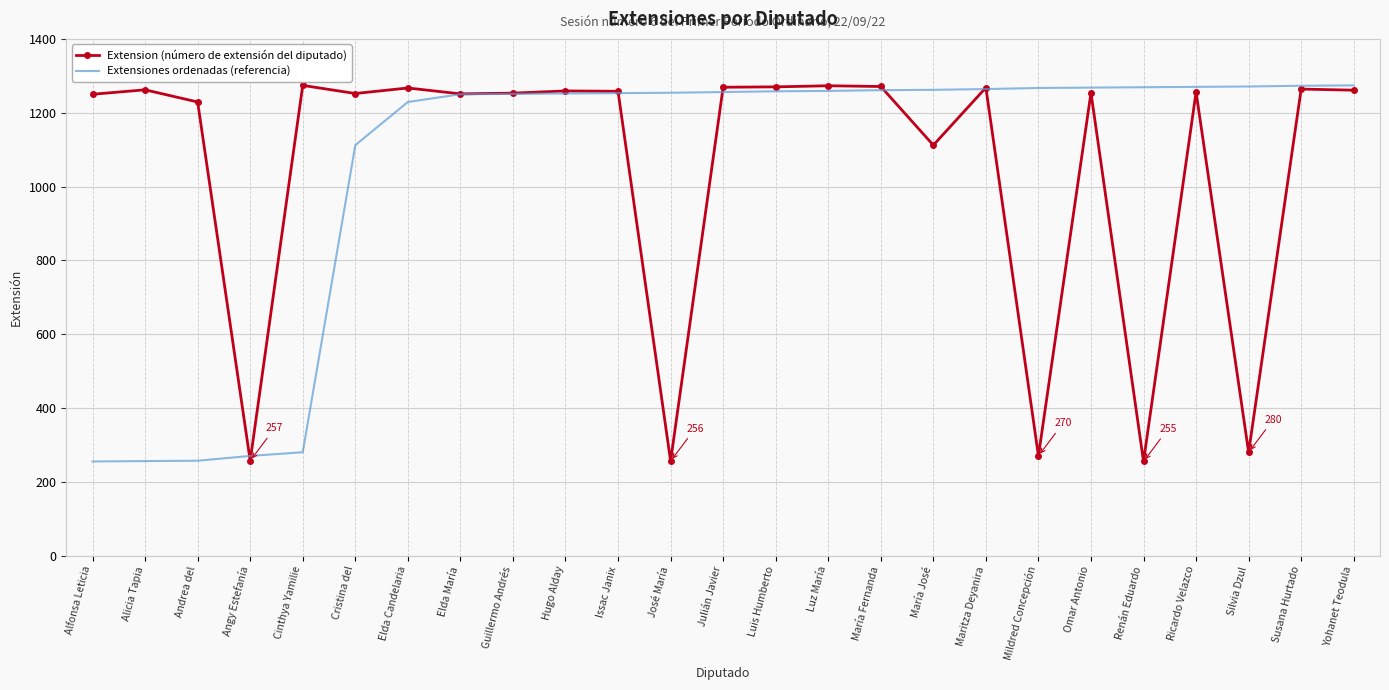

The value of Extension (número de extensión del diputado) at Renán Eduardo is 255. True or false?

True